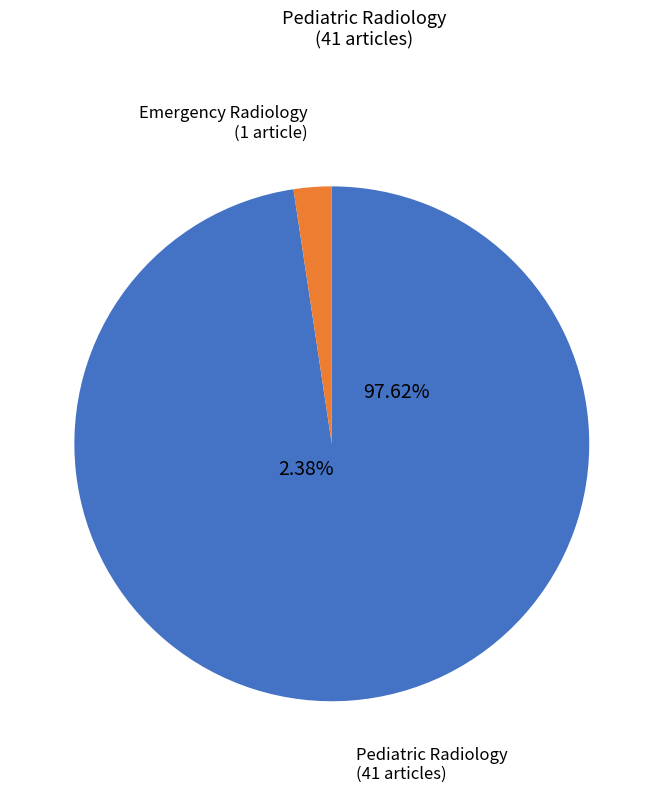

Is it true that Pediatric Radiology is 99% of the pie?

False